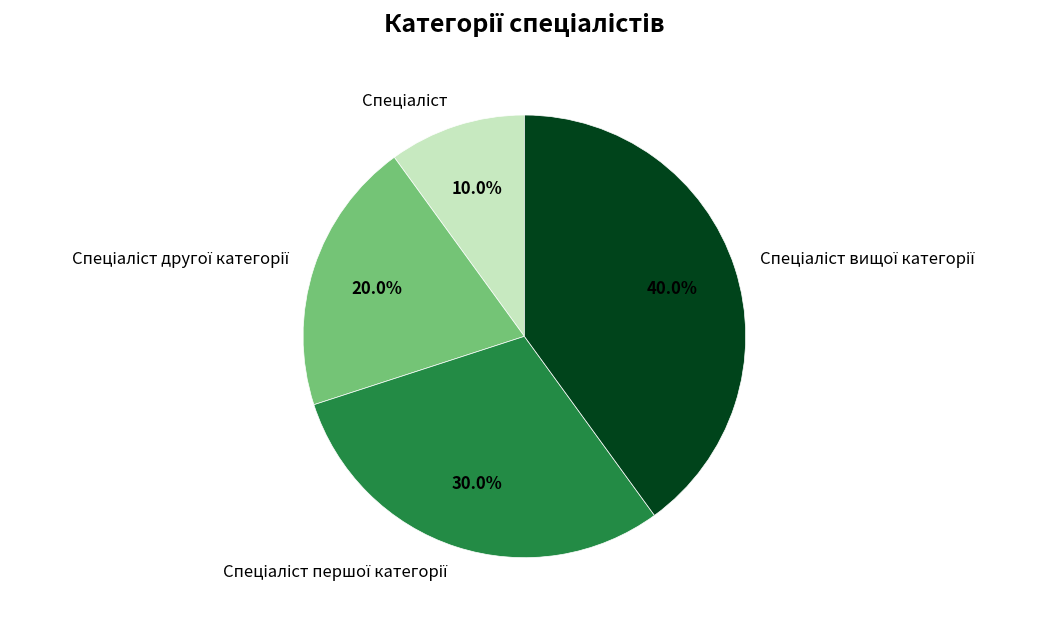

Is it true that Спеціаліст is 10% of the pie?

True